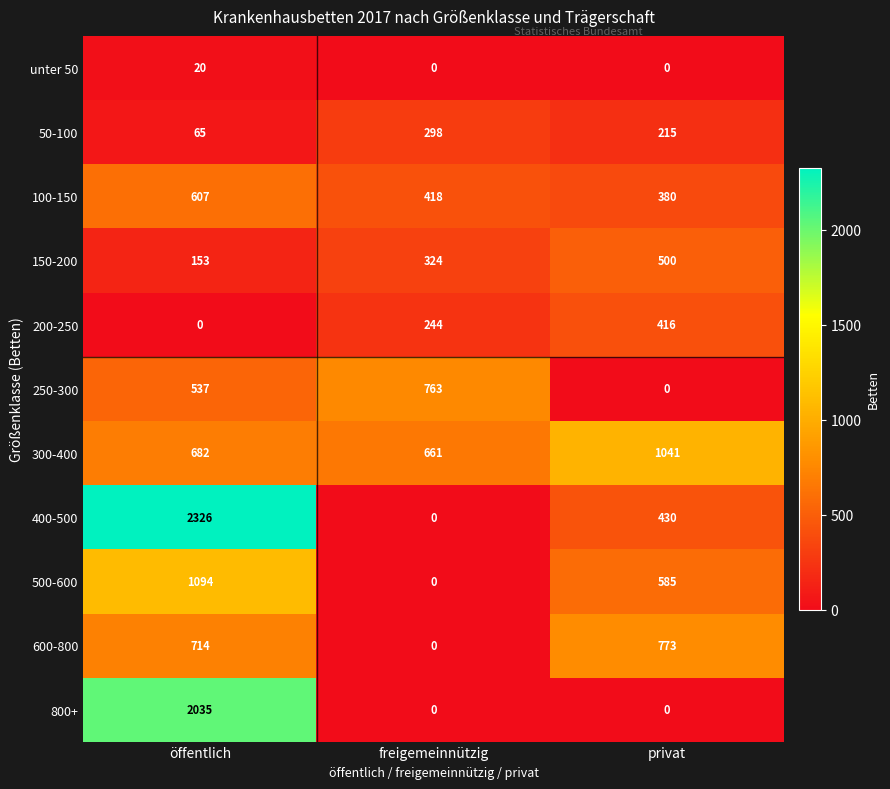

Is it true that 100-150 equals 548 at privat?

False